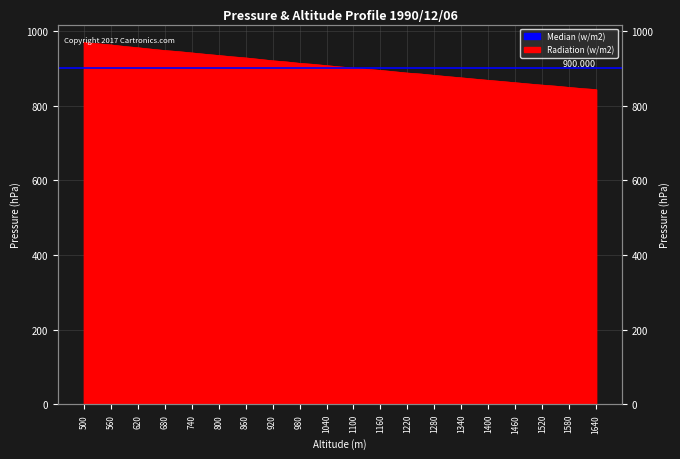

What is the ratio of the value at 1460 to the value at 1280?

1.0